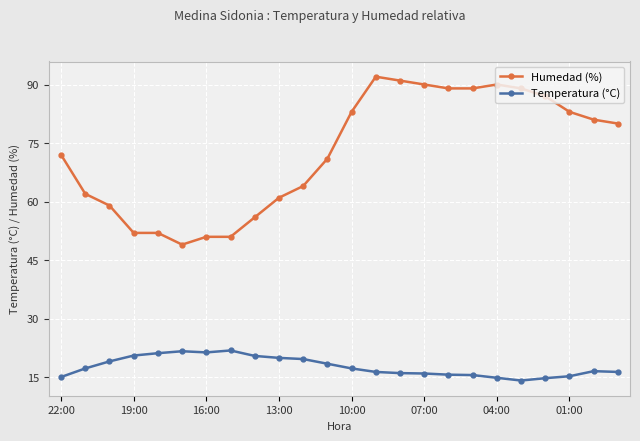

True or false: Humedad (%) and Temperatura (°C) intersect in this chart.

False